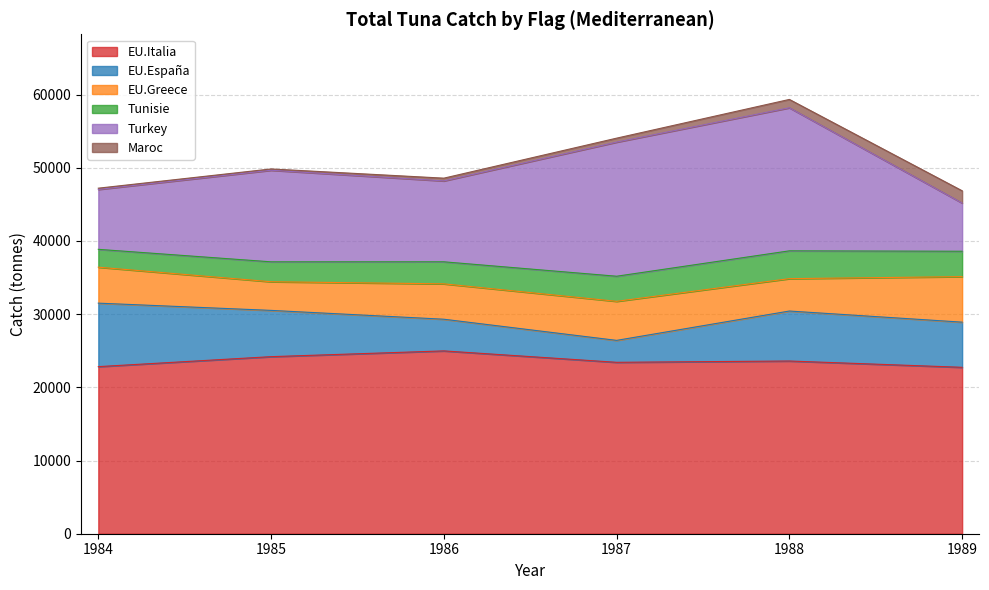

True or false: EU.Greece has more than 0 interior local peaks.

True